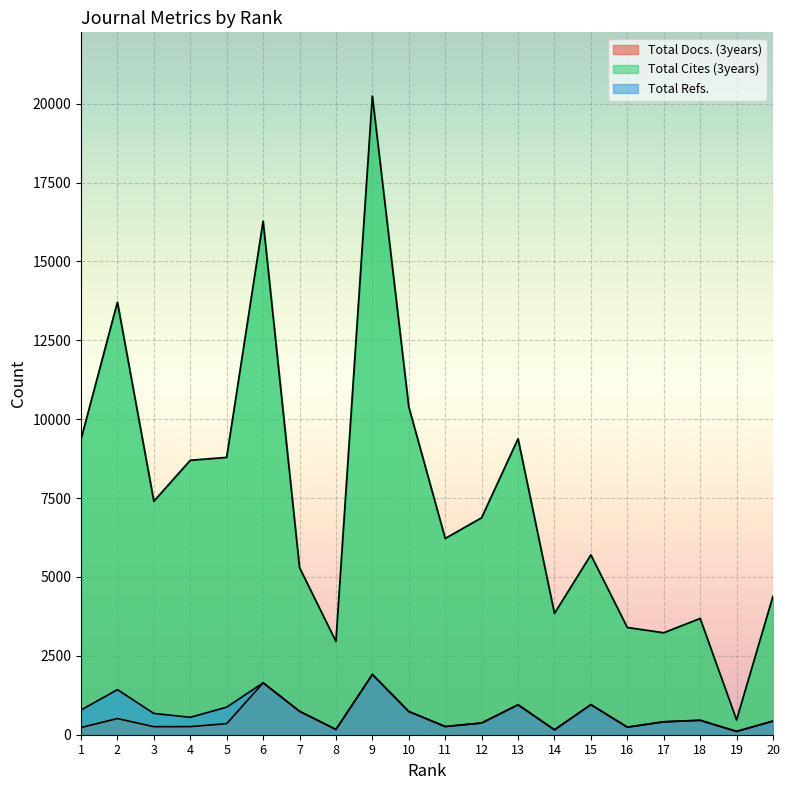

Reading left to right, list all the values displayed in this chart.

Total Docs. (3years): 229	512	255	257	351	1645	742	166	1909	735	259	370	948	155	953	239	409	456	104	432
Total Cites (3years): 9359	13706	7398	8696	8788	16271	5295	2953	20239	10389	6219	6875	9378	3843	5697	3397	3230	3683	467	4389
Total Refs.: 783	1429	674	552	873	1645	742	166	1909	735	259	370	948	155	953	239	409	456	104	432